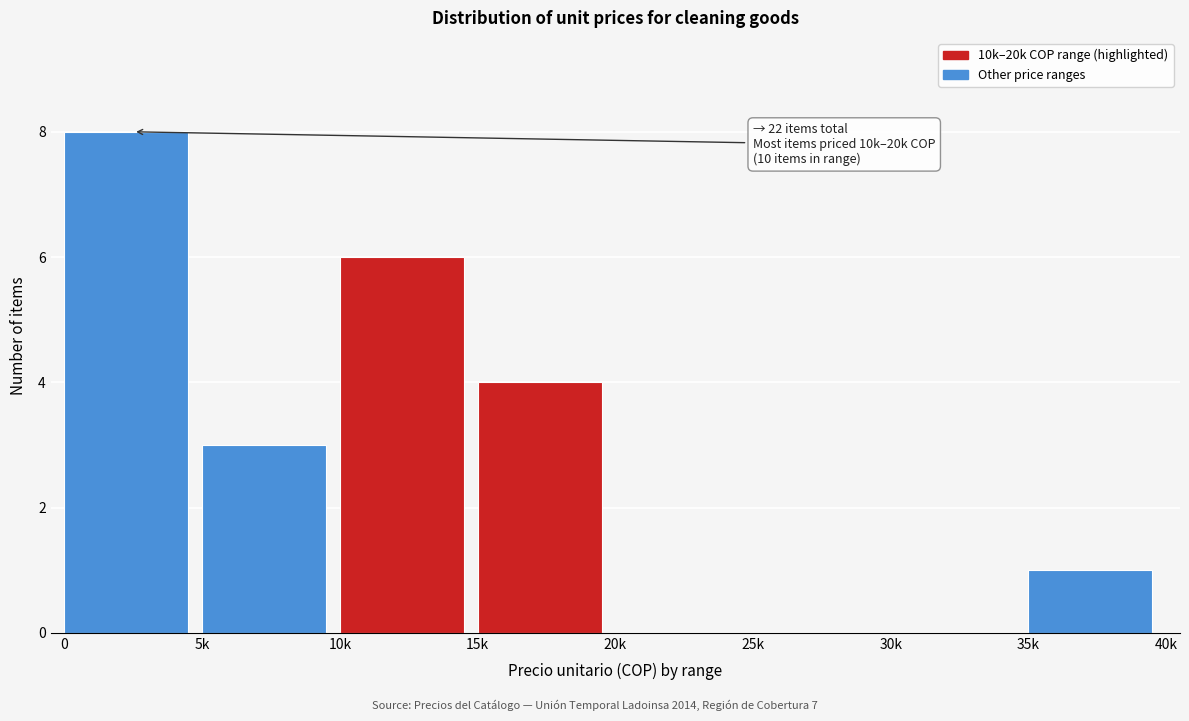

Reading right to left, extract all data points from this chart.

35k=1	30k=0	25k=0	20k=0	15k=4	10k=6	5k=3	0=8